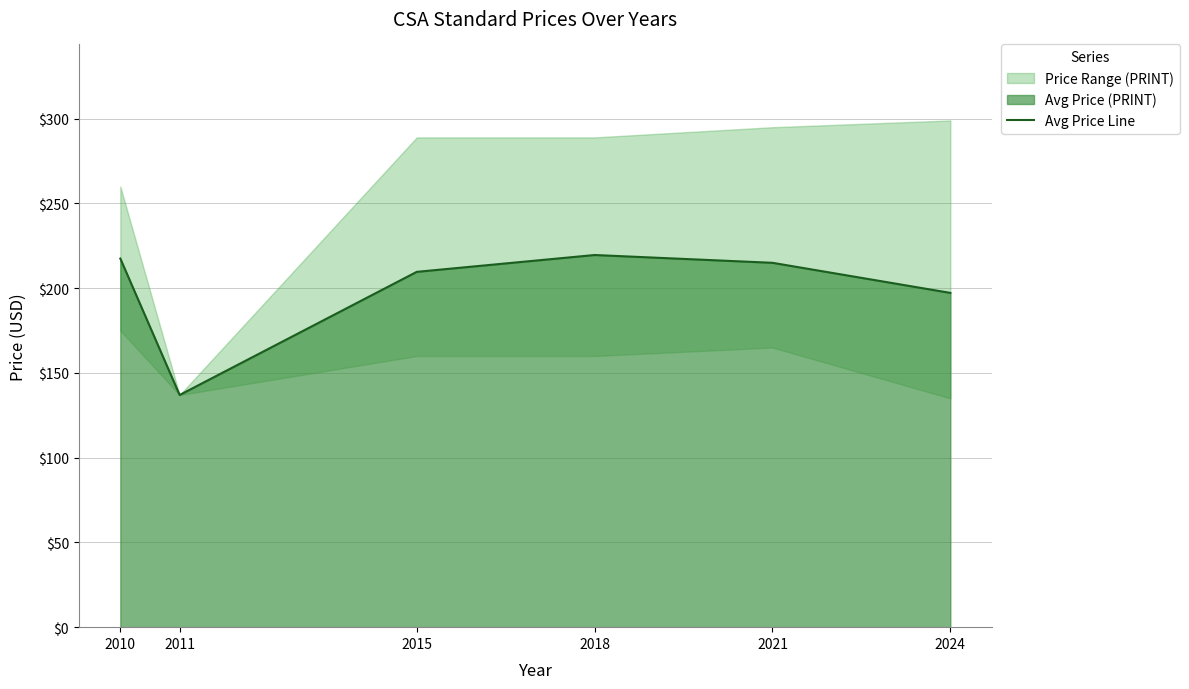

What is the value of the 3rd point from the left?

209.7